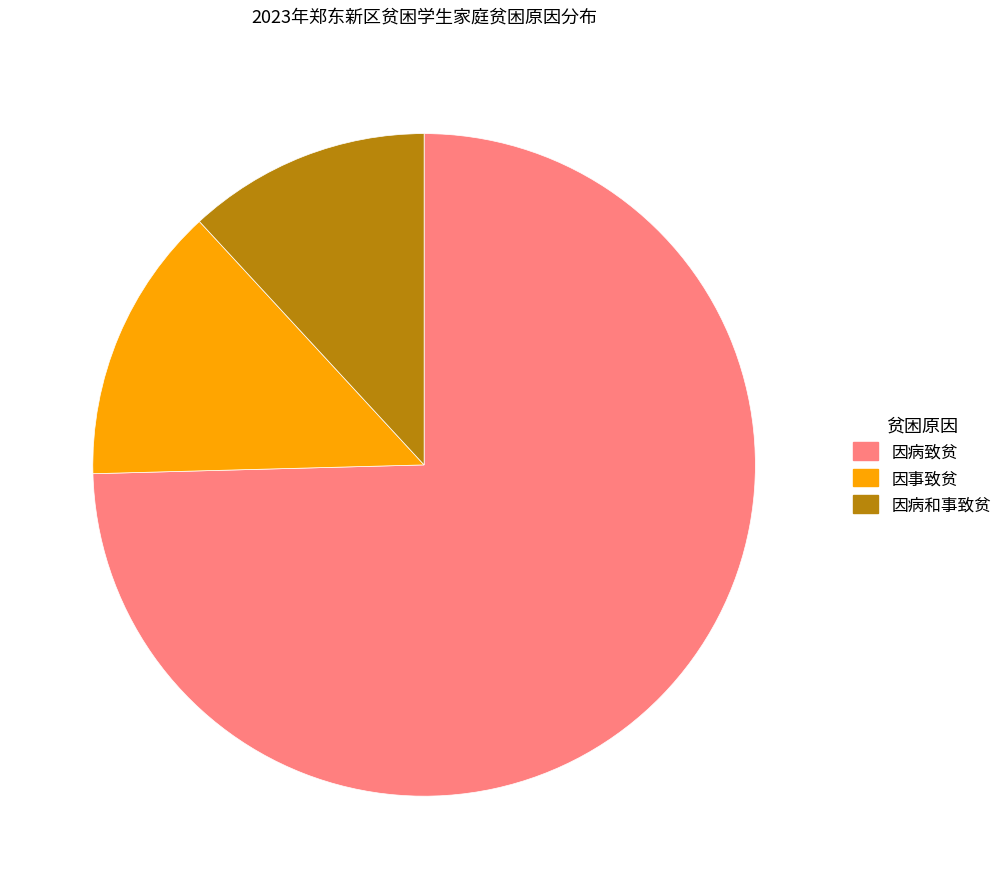

Combined, do 因事致贫 and 因病致贫 account for over 50%?

Yes